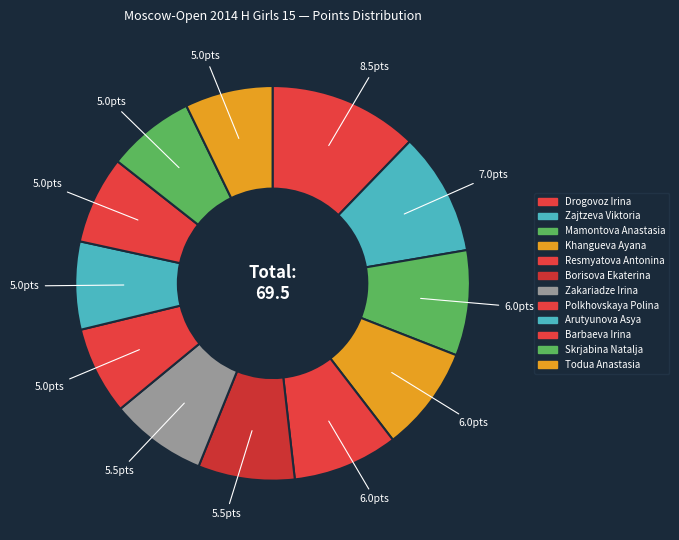

What percentage is the Drogovoz Irina slice, to the nearest percent?

12%